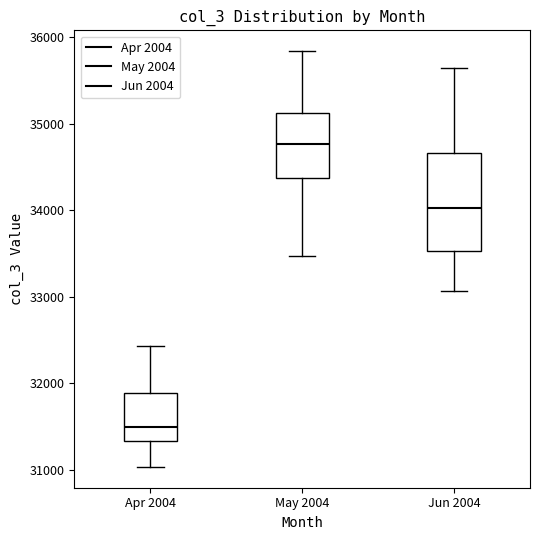

Which box is the tallest, from its lower edge to its upper edge?

Jun 2004